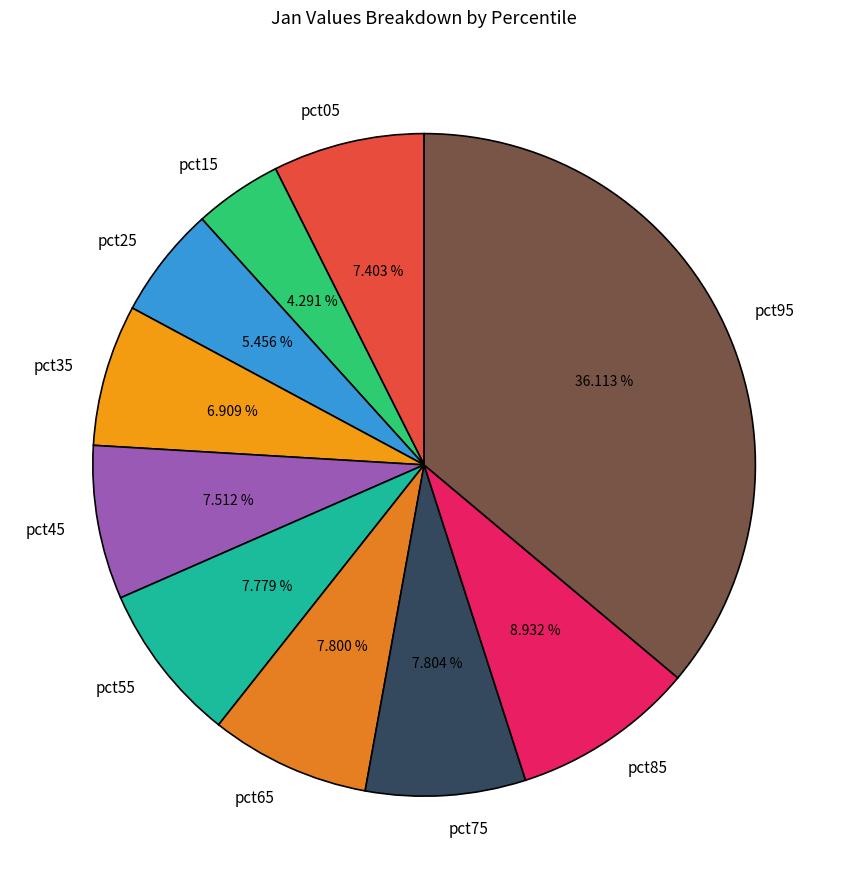

Count the number of slices in the pie.

10